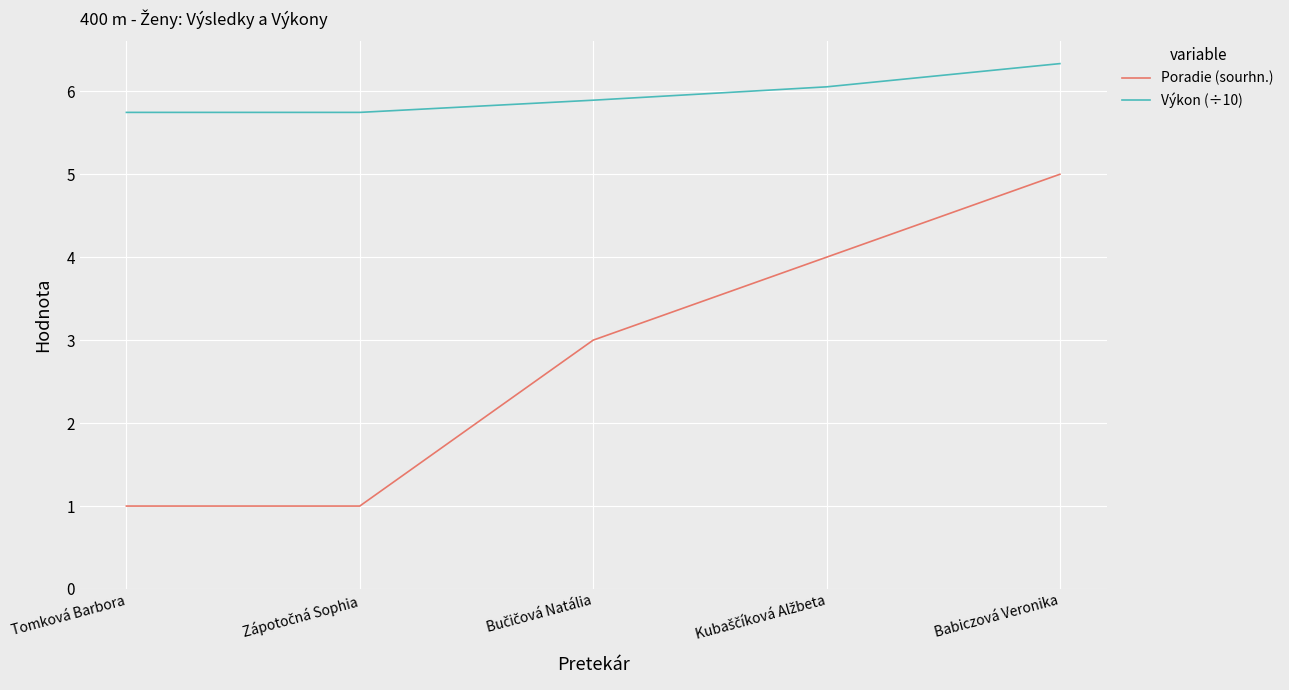

True or false: Poradie (sourhn.) and Výkon (÷10) intersect in this chart.

False